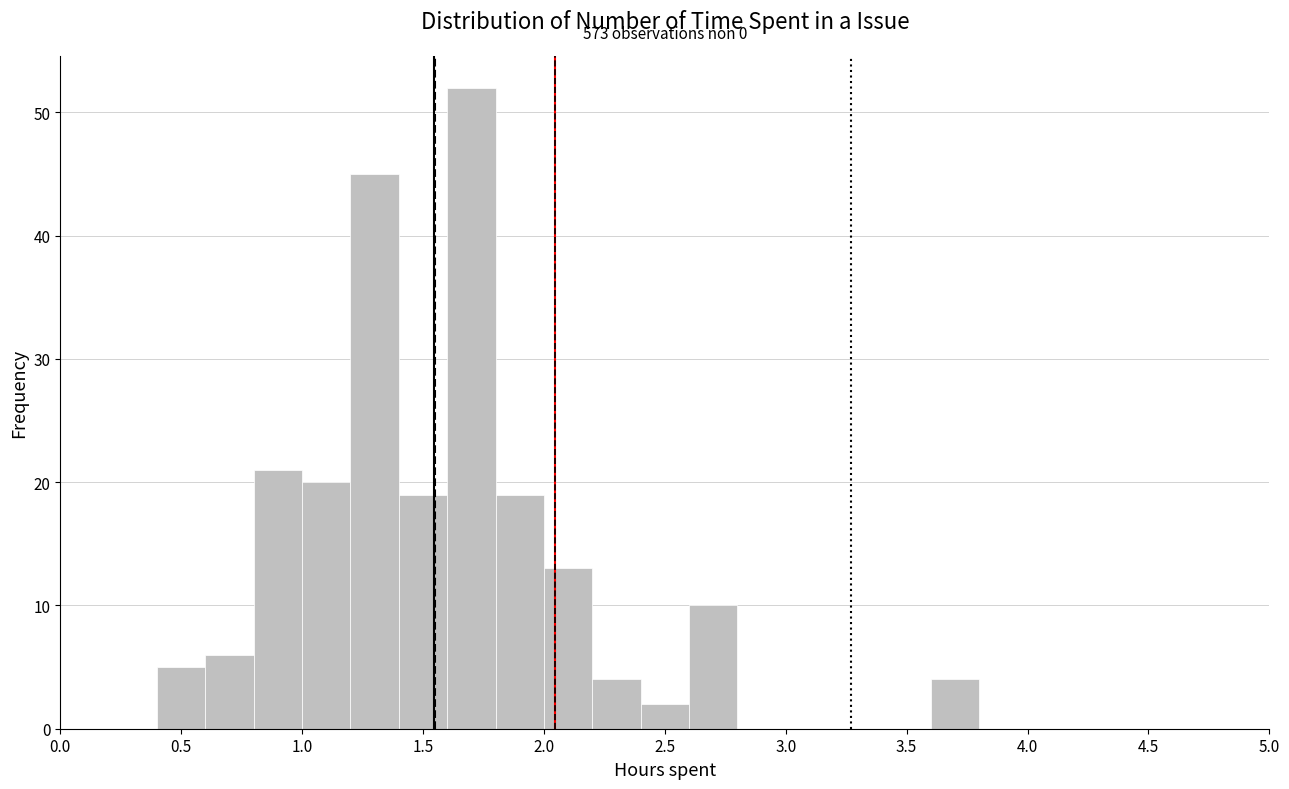

Which range on the x-axis has the tallest bar?

1.6 to 1.8